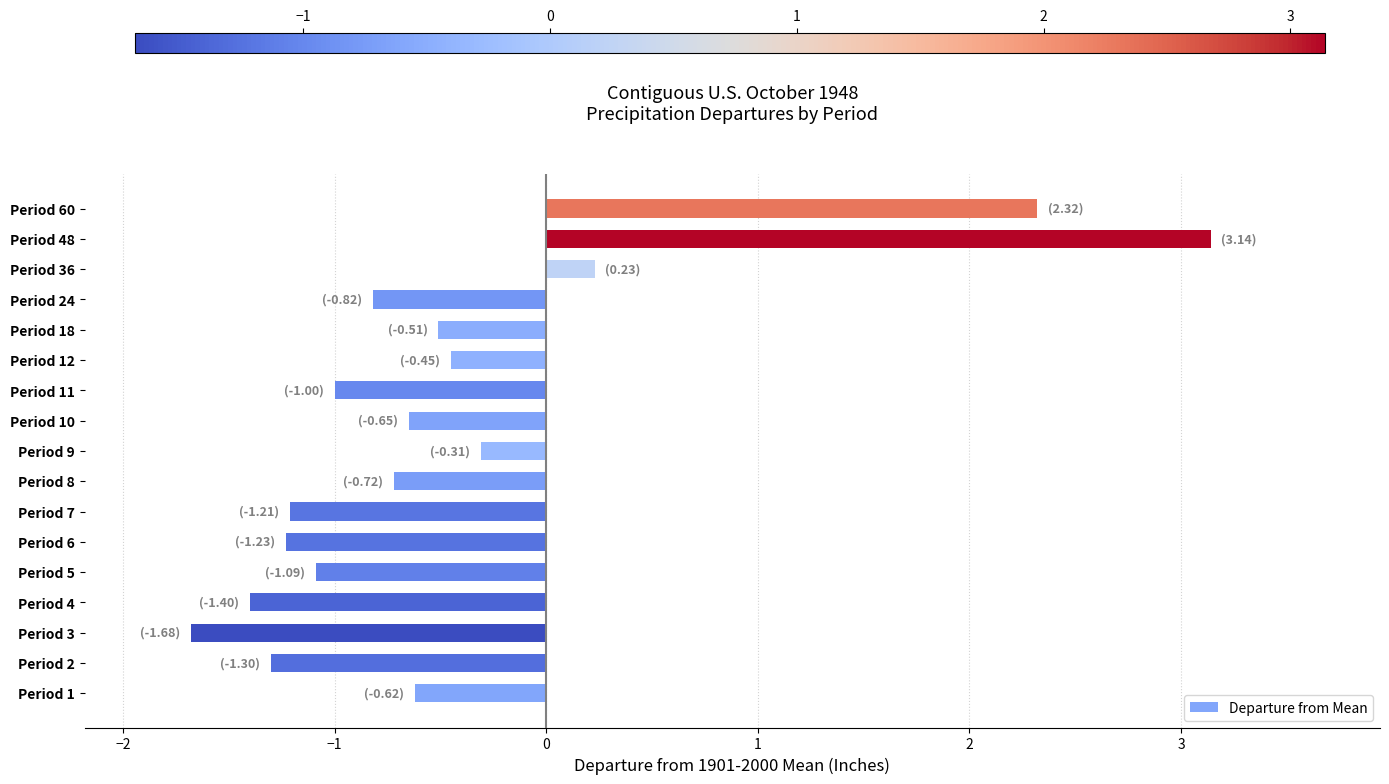

How many data points are less than 0?

14